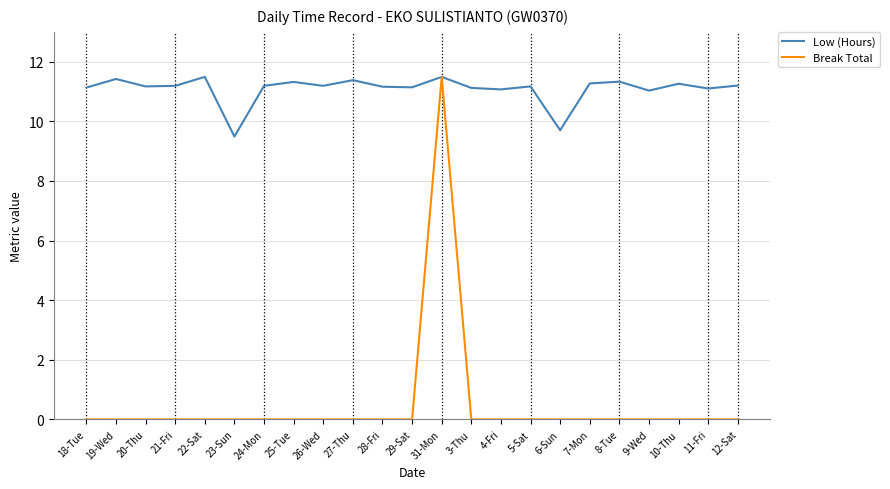

Which series changed the most between 6-Sun and 9-Wed?

Low (Hours)